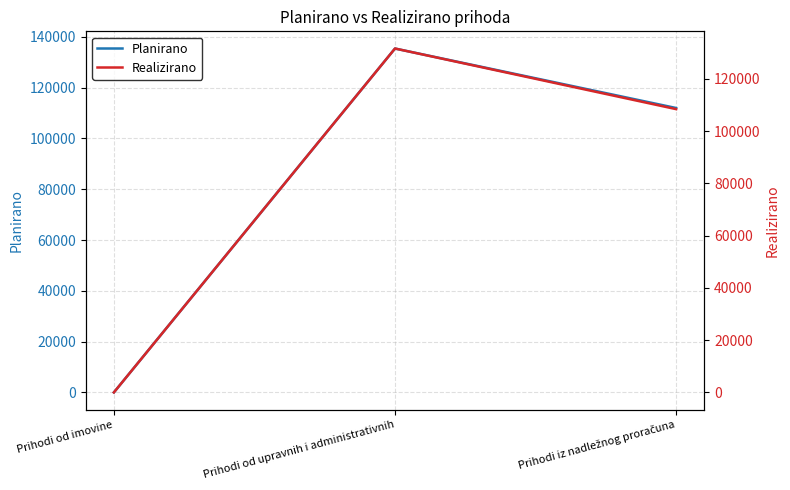

Is this an area chart (filled region under the line)?

No